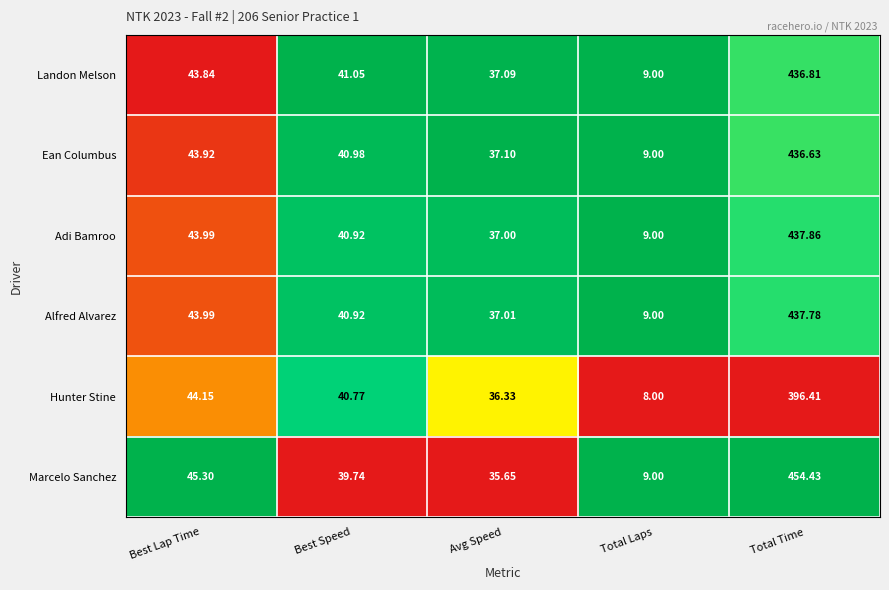

At which category does the chart reach its peak across all series?

Total Time